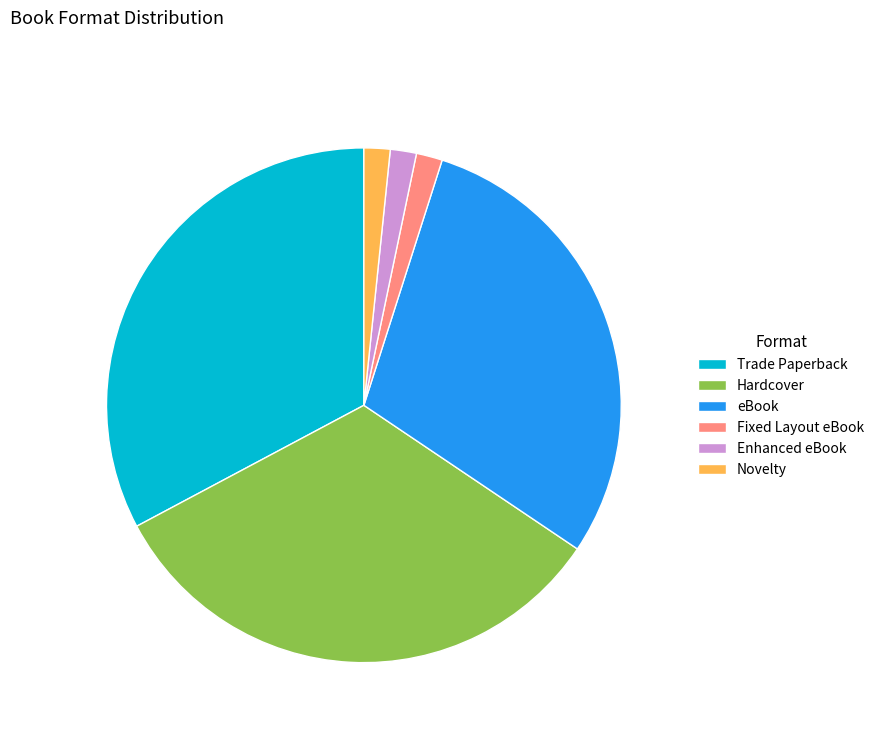

Which has a higher value, Hardcover or Fixed Layout eBook?

Hardcover